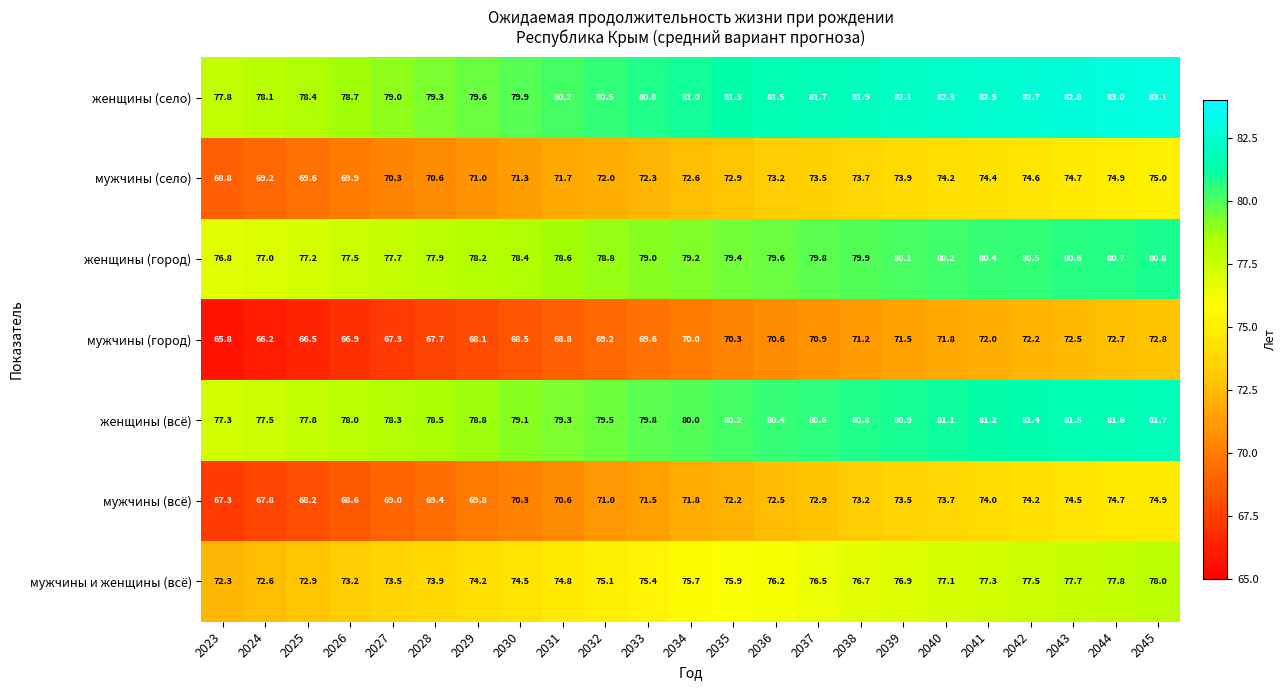

The женщины (город) series shows 77.0 at 2024. True or false?

True